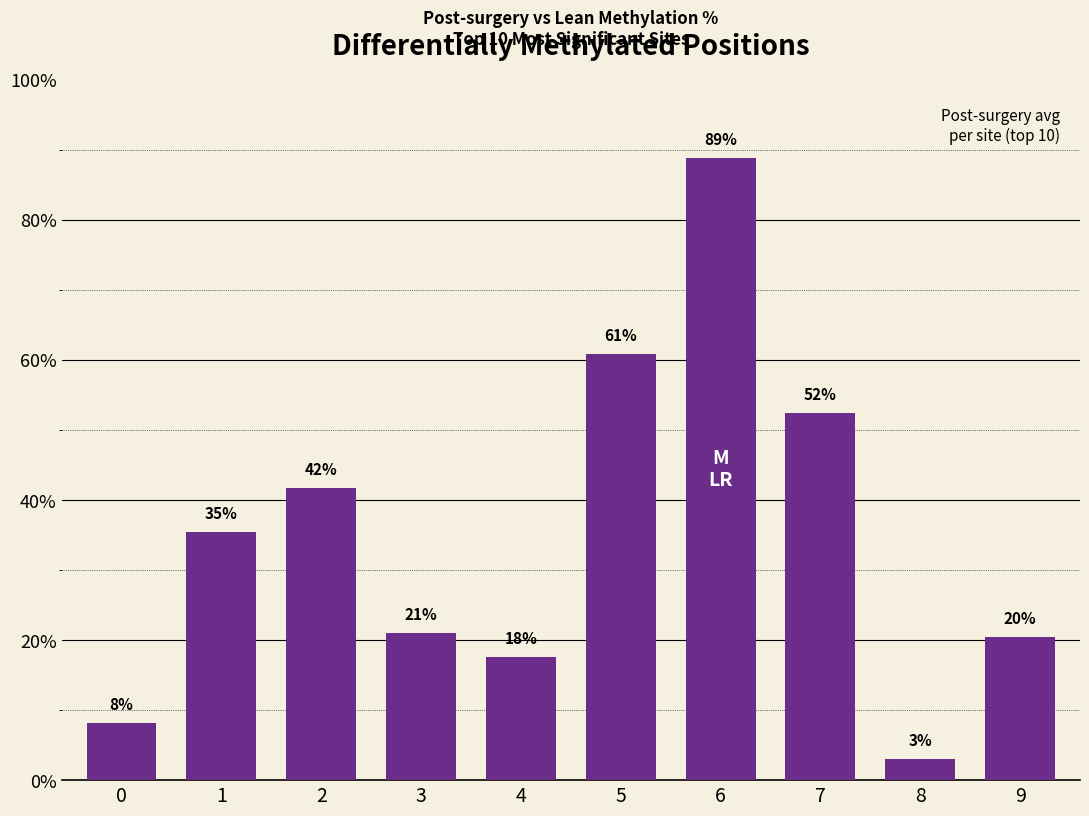

The value at 0 is 8.1. True or false?

True